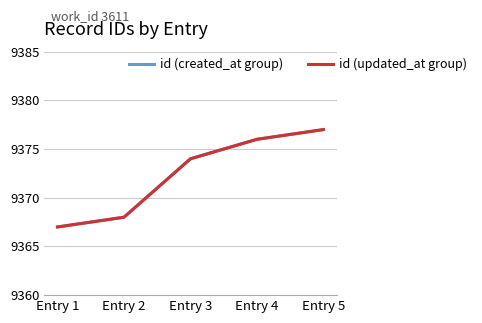

Does the chart have visible grid lines?

Yes